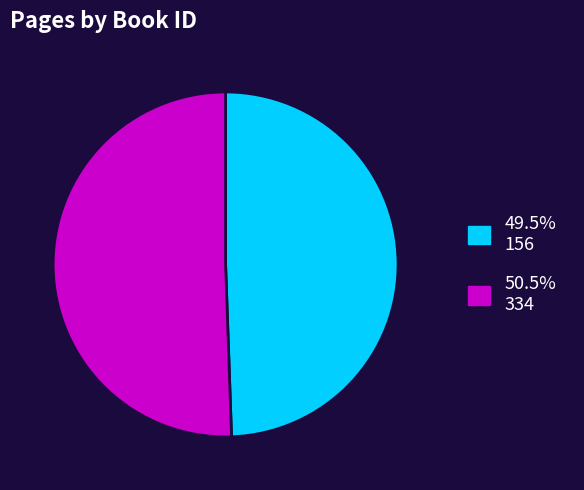

Is there a majority slice in this chart?

Yes